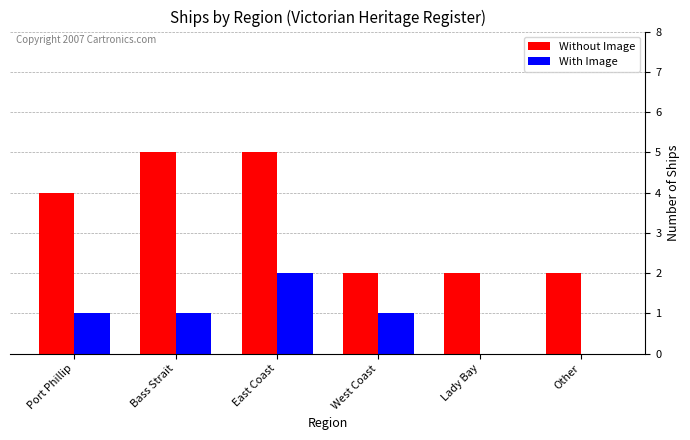

Reading left to right, extract all data points from this chart.

Without Image: Port Phillip=4	Bass Strait=5	East Coast=5	West Coast=2	Lady Bay=2	Other=2
With Image: Port Phillip=1	Bass Strait=1	East Coast=2	West Coast=1	Lady Bay=0	Other=0